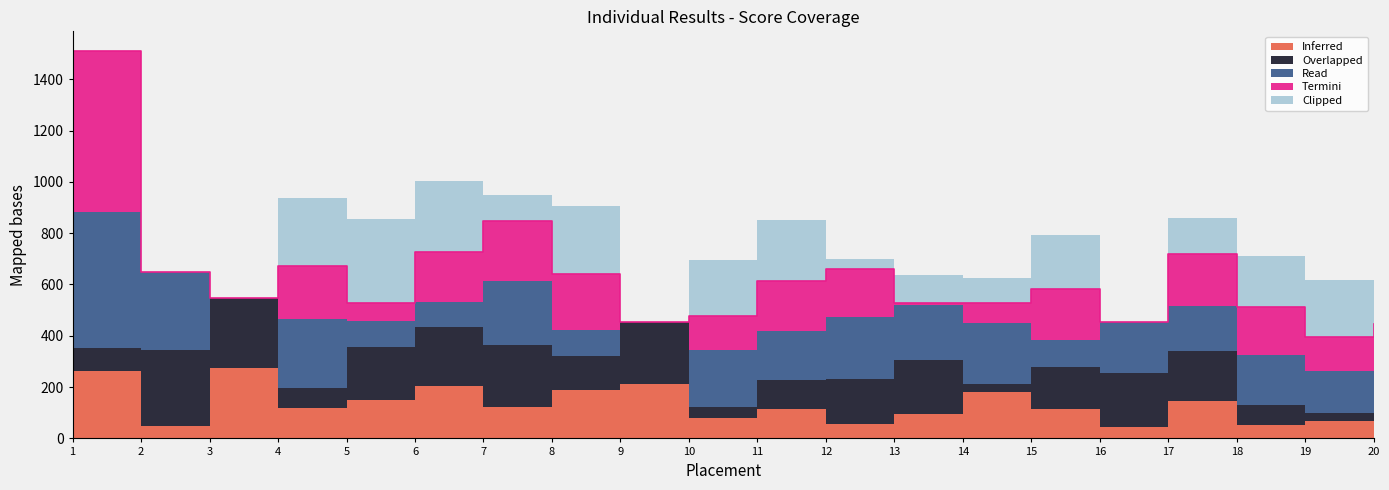

True or false: Inferred has a value of 45 at 10.

False